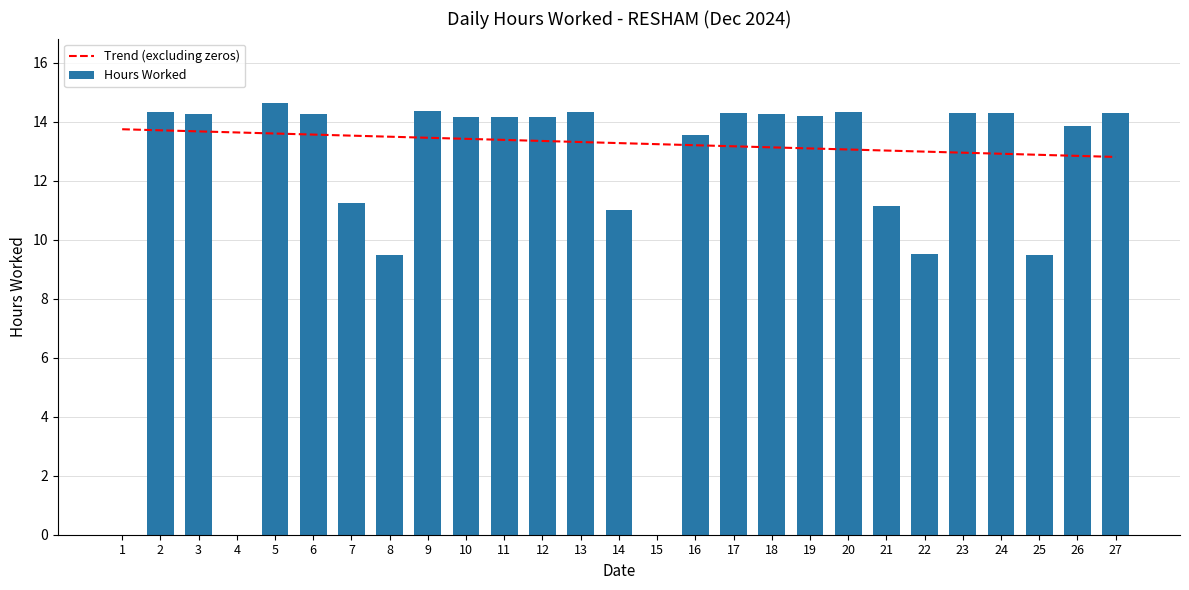

How many values are above zero?

24